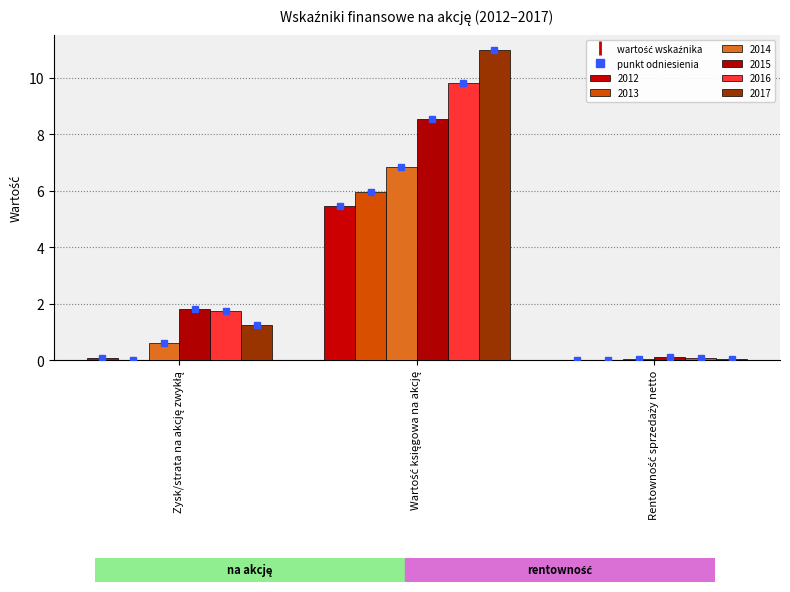

What is the difference between the maximum and minimum values in the 2012 series?

5.4